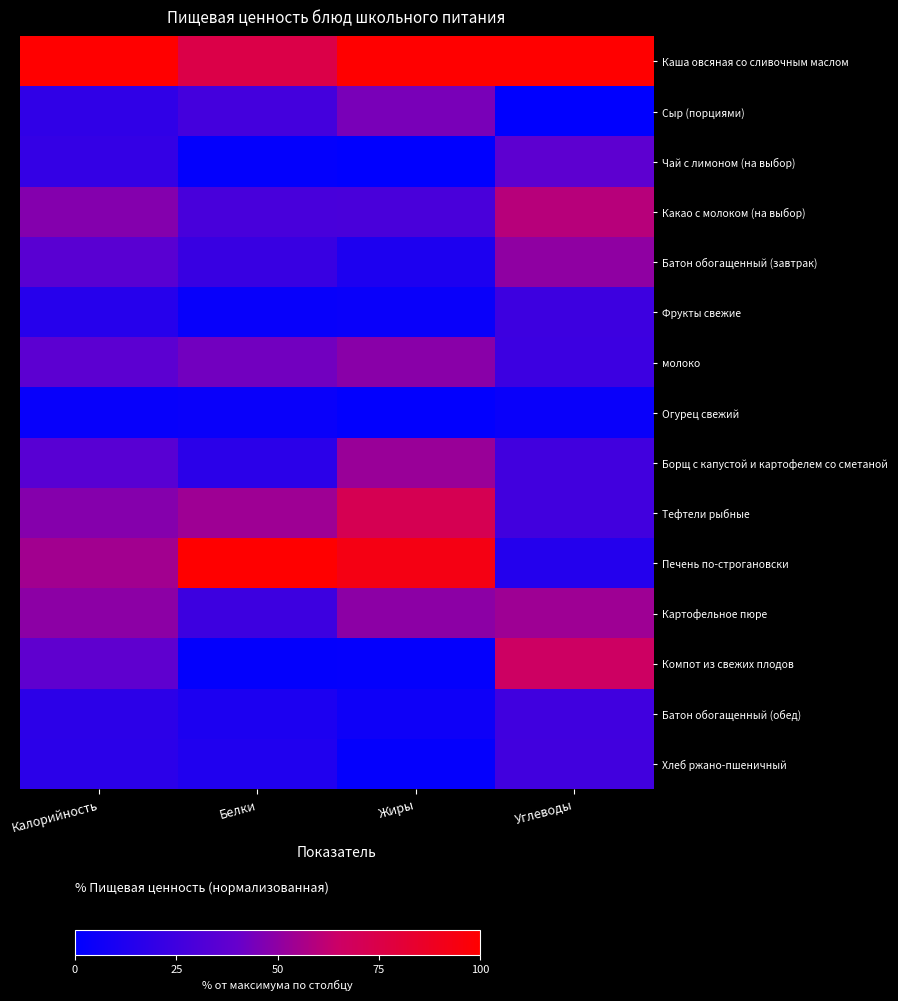

Which has a higher value, Жиры or Белки?

Жиры